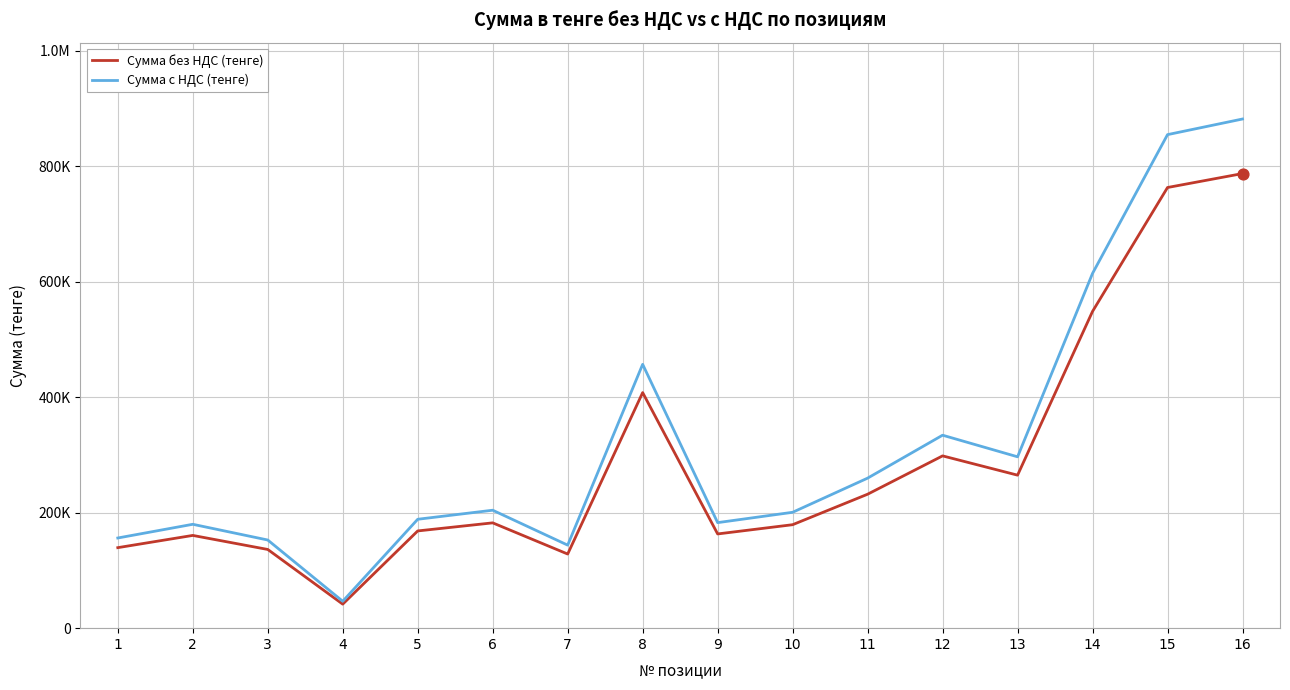

Which series has the largest total across all categories?

Сумма с НДС (тенге)